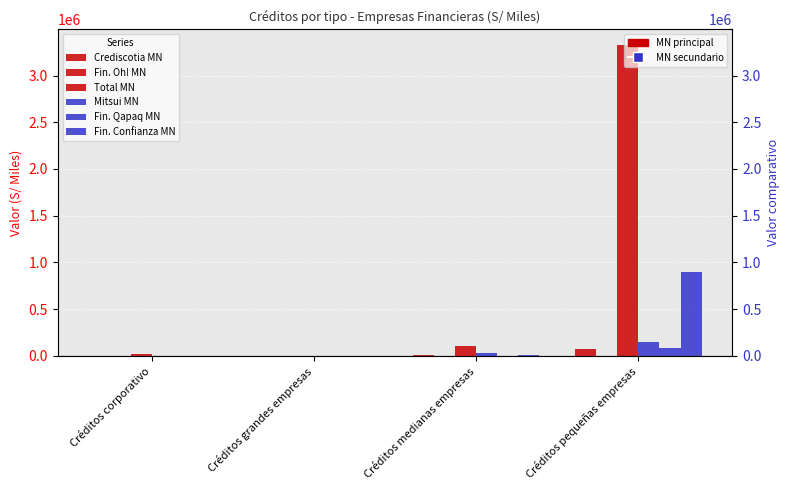

What is the sum of the Total MN values at Créditos corporativo and Créditos pequeñas empresas?

3344027.6